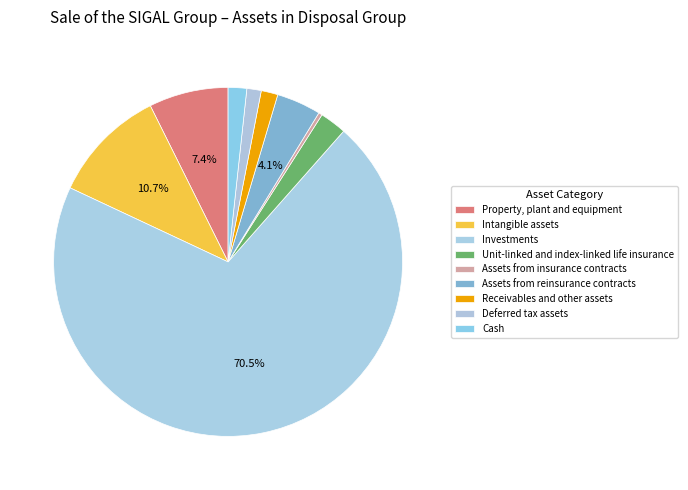

The Assets from reinsurance contracts slice represents 11% of the pie. True or false?

False